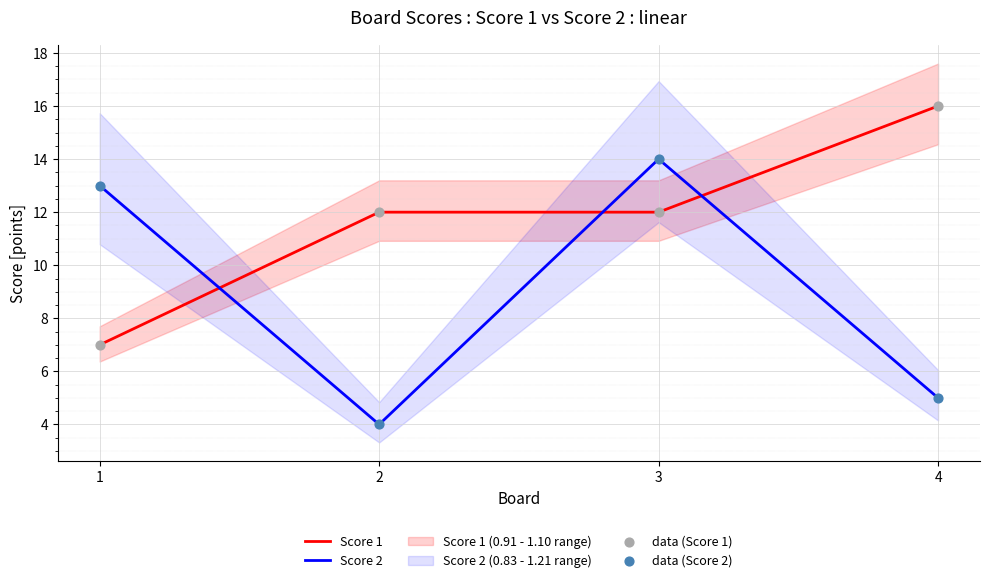

Which series has the largest total across all categories?

Score 1